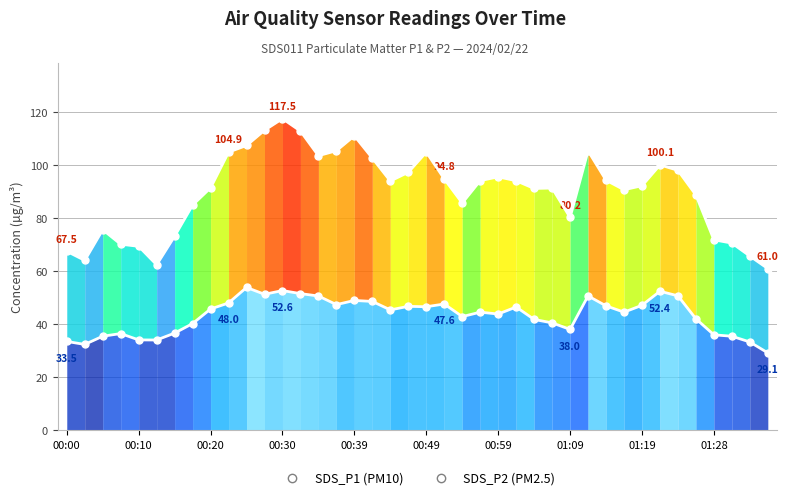

What is the value of the SDS_P1 point at the 3rd from the left?

75.6